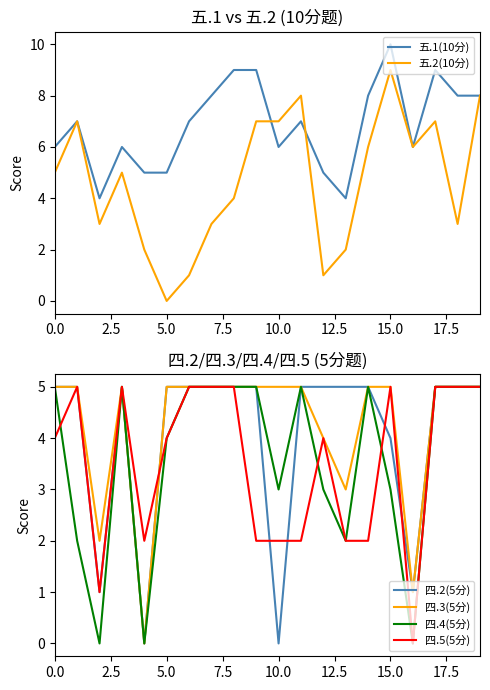

Which series changed the most between 10 and 13?

五.2(10分)